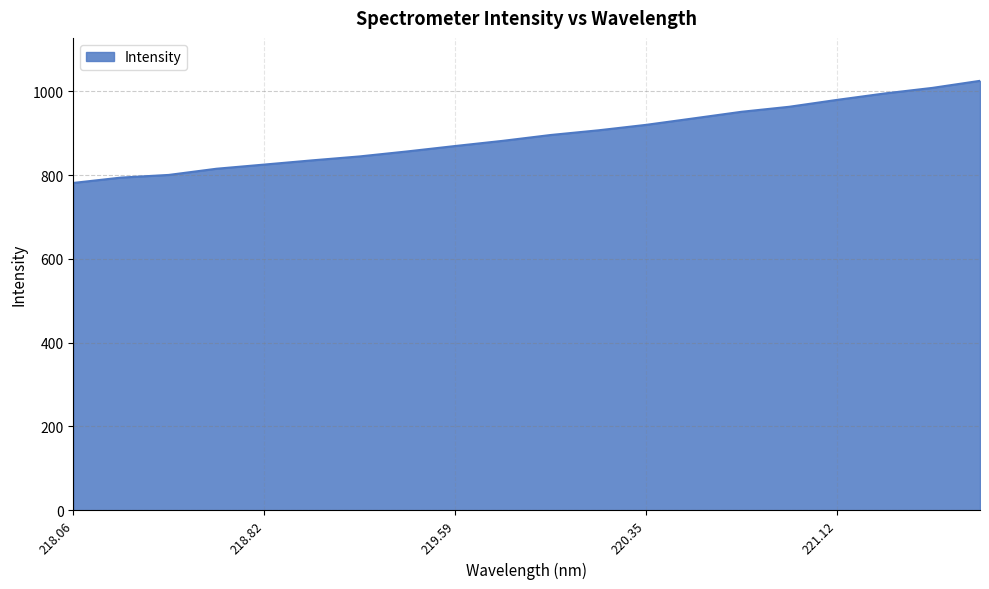

What is the average value?

894.0